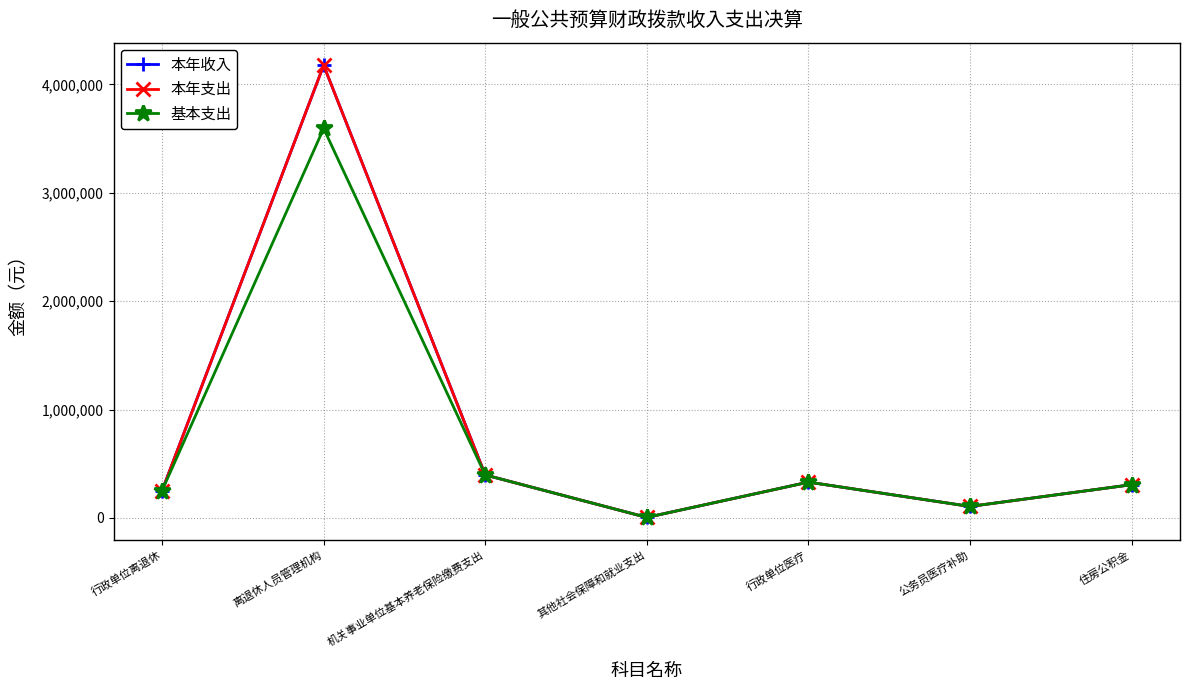

True or false: 本年收入 and 基本支出 cross at least once.

False